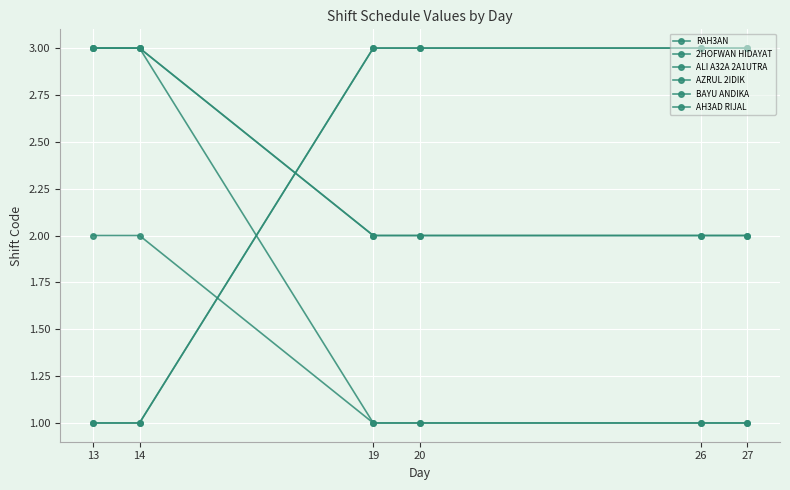

True or false: RAH3AN has more than 1 points higher than both neighbors.

False